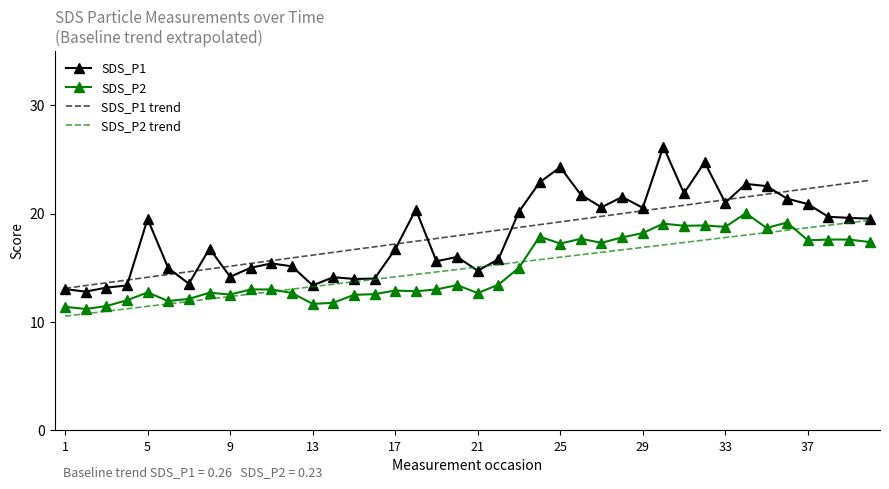

What is the minimum value shown in the chart?

10.5